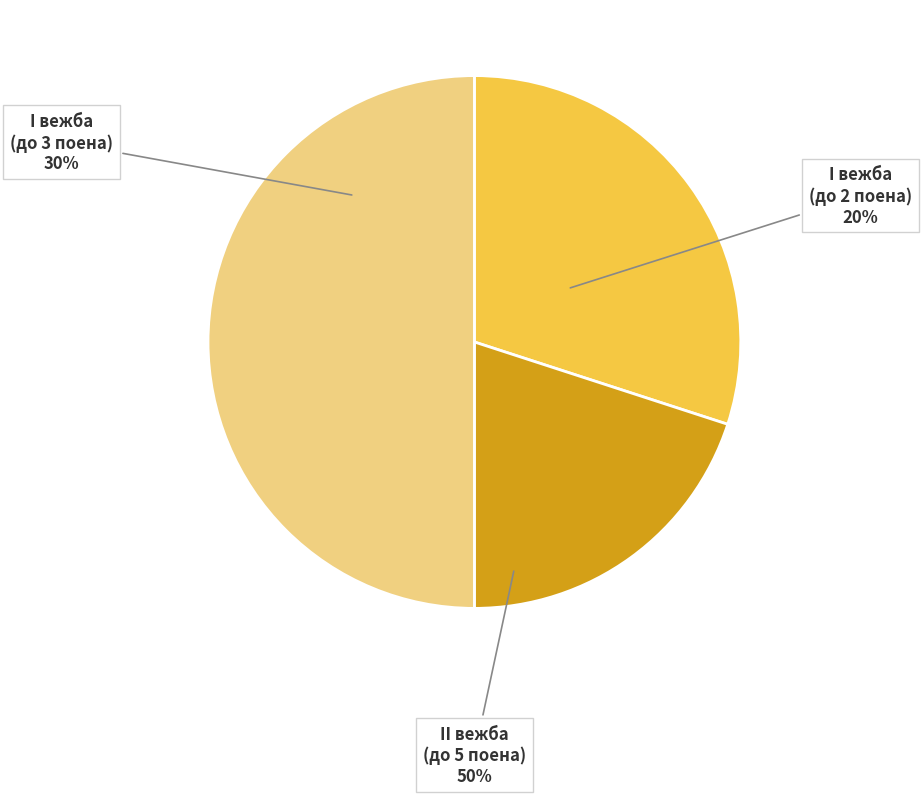

Rank the categories by value from highest to lowest.

II вежба (до 5 поена), I вежба (до 3 поена), I вежба (до 2 поена)